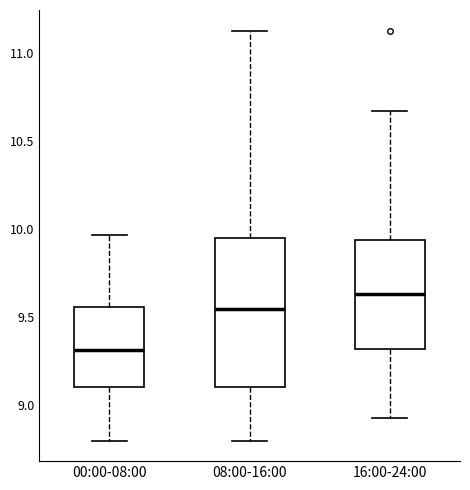

Where does the lower whisker of the box for 00:00-08:00 end on the y-axis? The values are not printed on the chart, so give them approximately, as read against the axis.

8.80